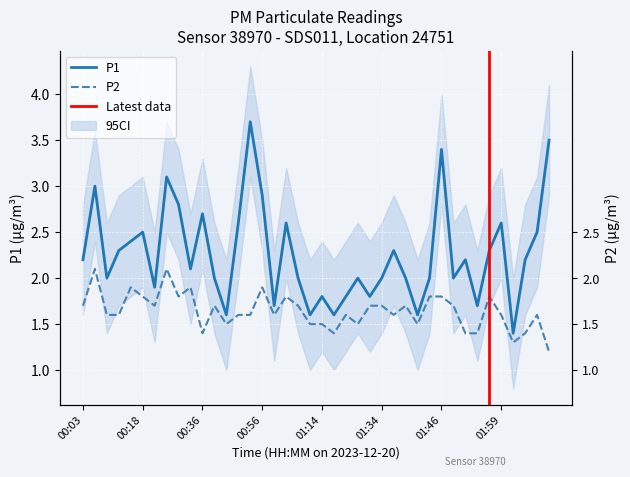

True or false: P2 has a value of 3.1 at 01:04.

False